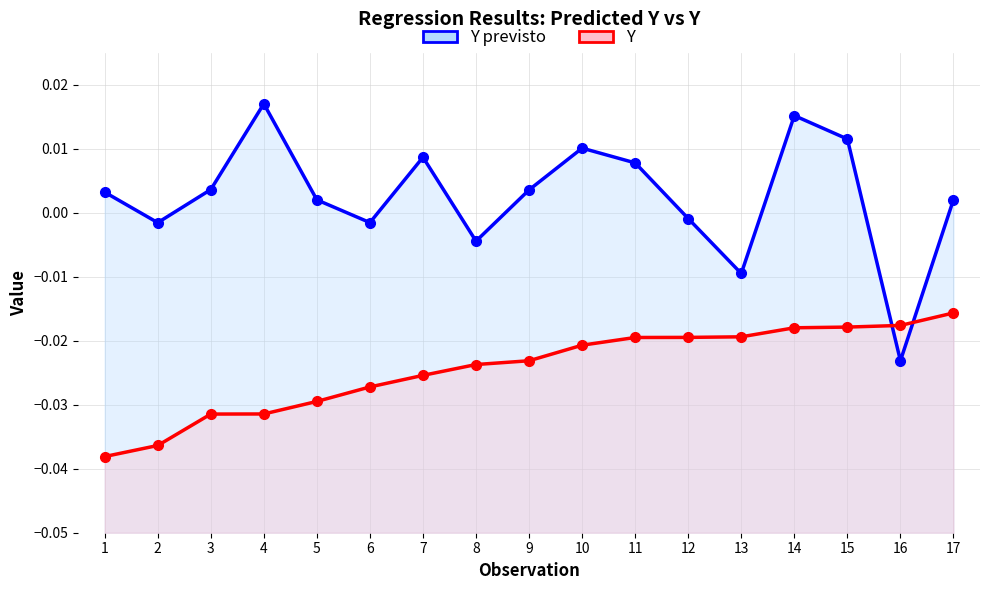

Which label corresponds to the largest value in the chart?

4